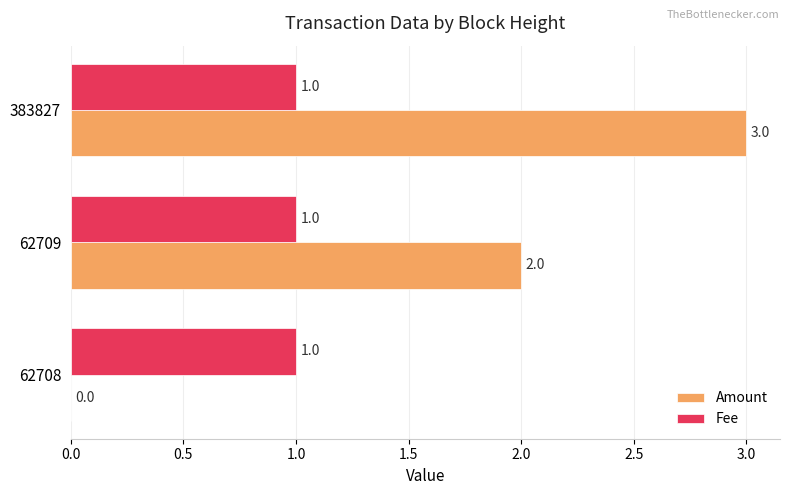

Between 62709 and 383827, which series saw the biggest shift?

Amount